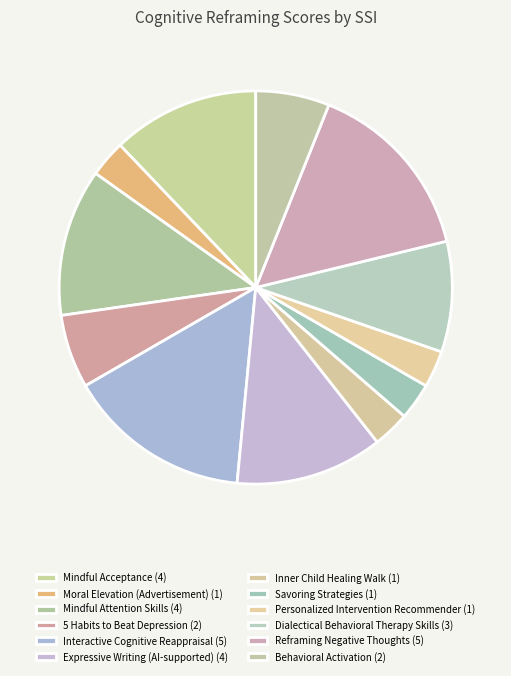

Rank the categories by value from lowest to highest.

Moral Elevation (Advertisement), Inner Child Healing Walk, Savoring Strategies, Personalized Intervention Recommender, 5 Habits to Beat Depression, Behavioral Activation, Dialectical Behavioral Therapy Skills, Mindful Acceptance, Mindful Attention Skills, Expressive Writing (AI-supported), Interactive Cognitive Reappraisal, Reframing Negative Thoughts